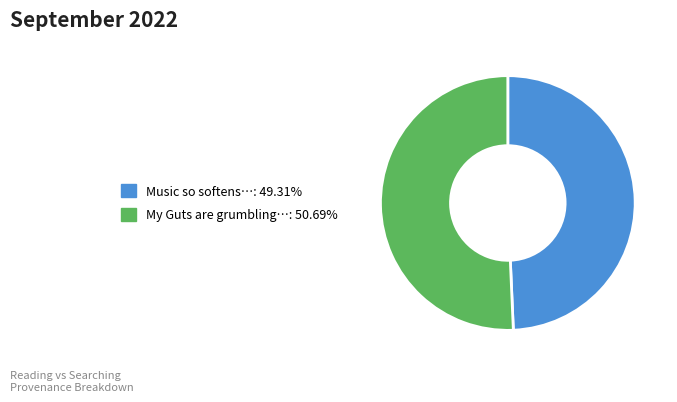

Does any single category account for the majority?

Yes